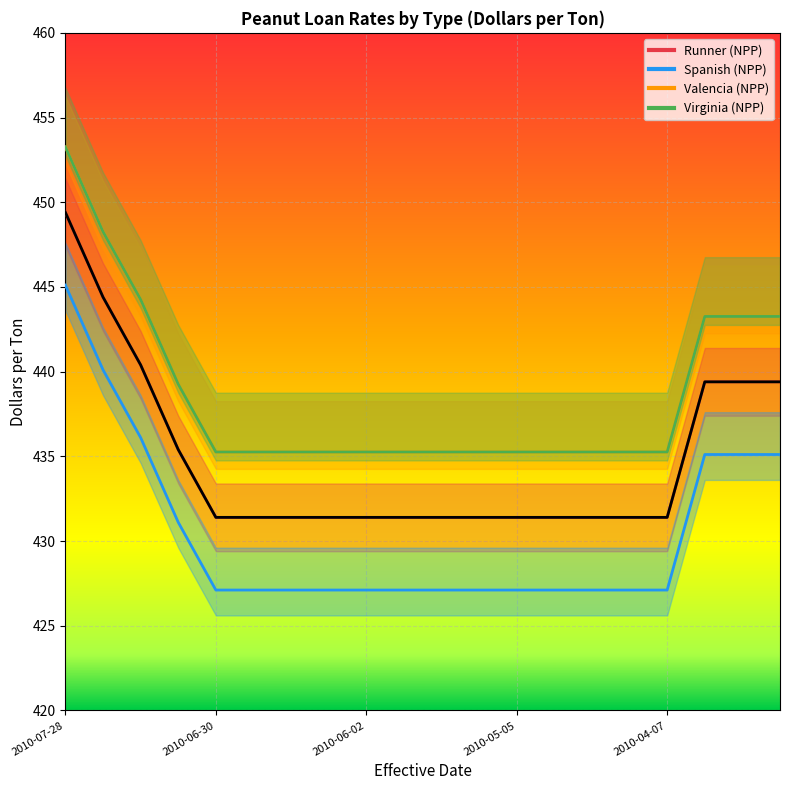

What are all the series names shown in the legend?

Runner (NPP), Spanish (NPP), Valencia (NPP), Virginia (NPP)